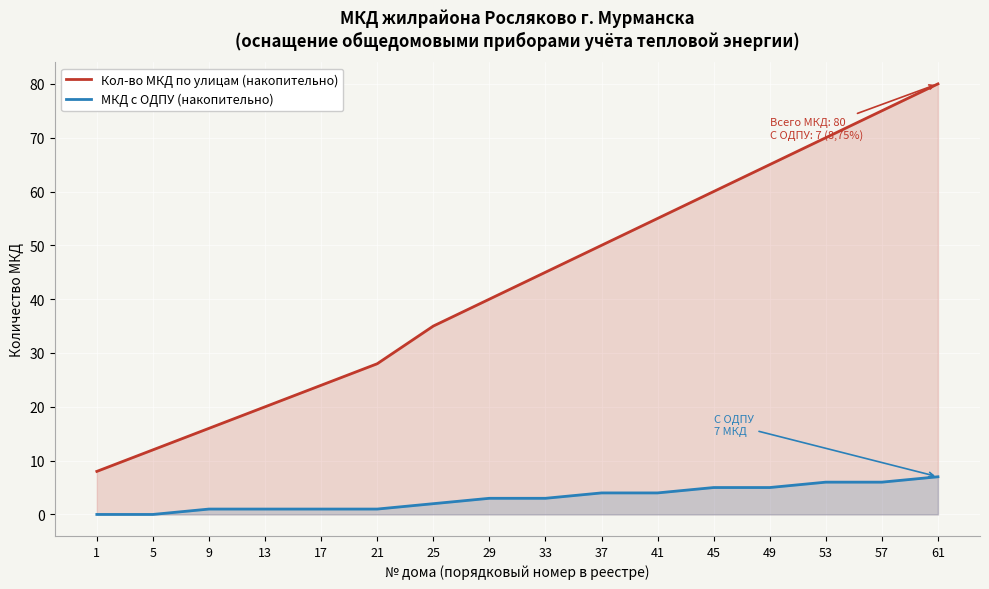

What is the approximate value of Кол-во МКД по улицам (накопительно) at 61?

80